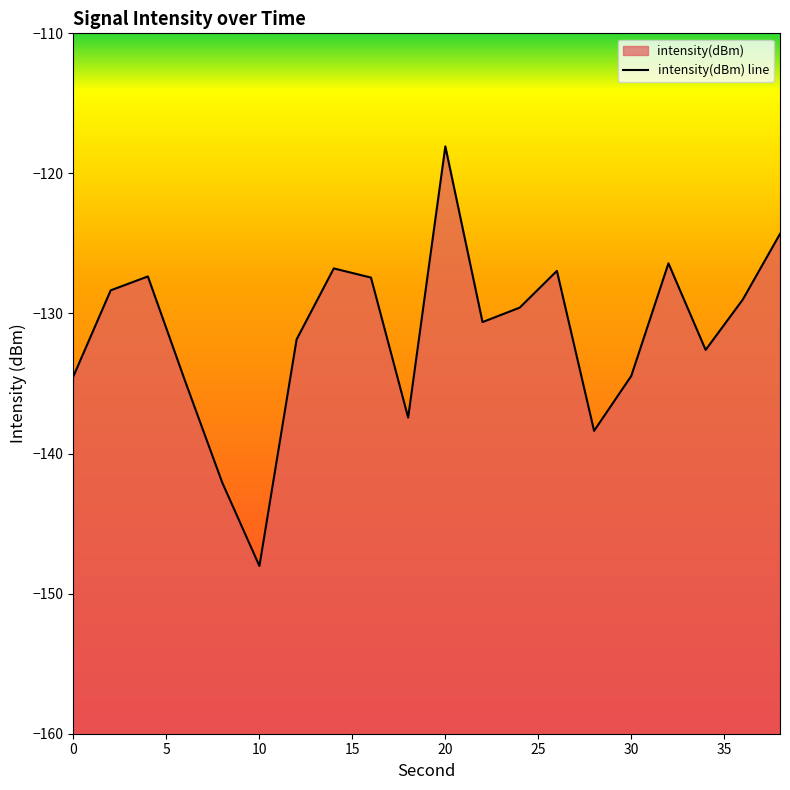

How many points are lower than both their immediate neighbors (excluding endpoints)?

5